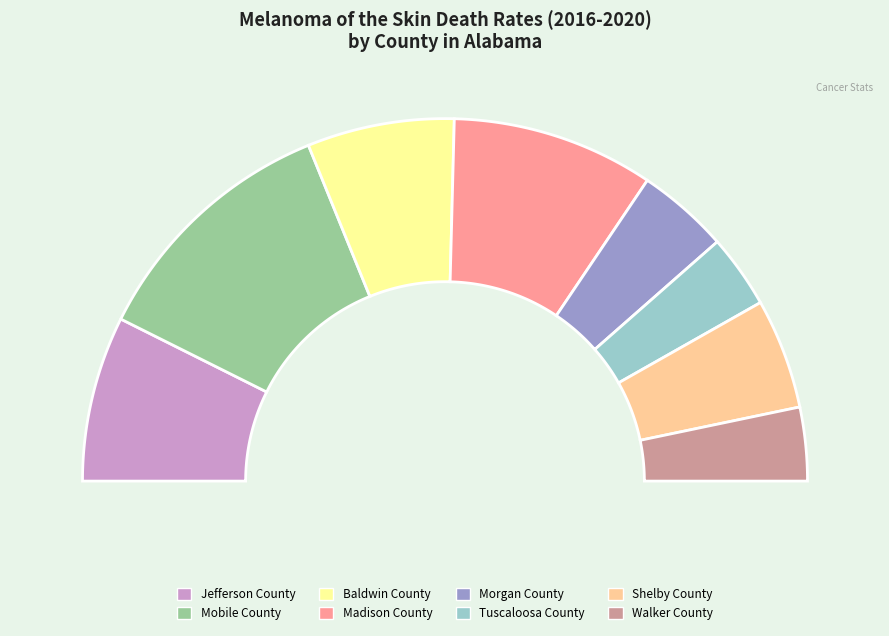

Do Morgan County and Baldwin County together represent more than half of the pie?

No